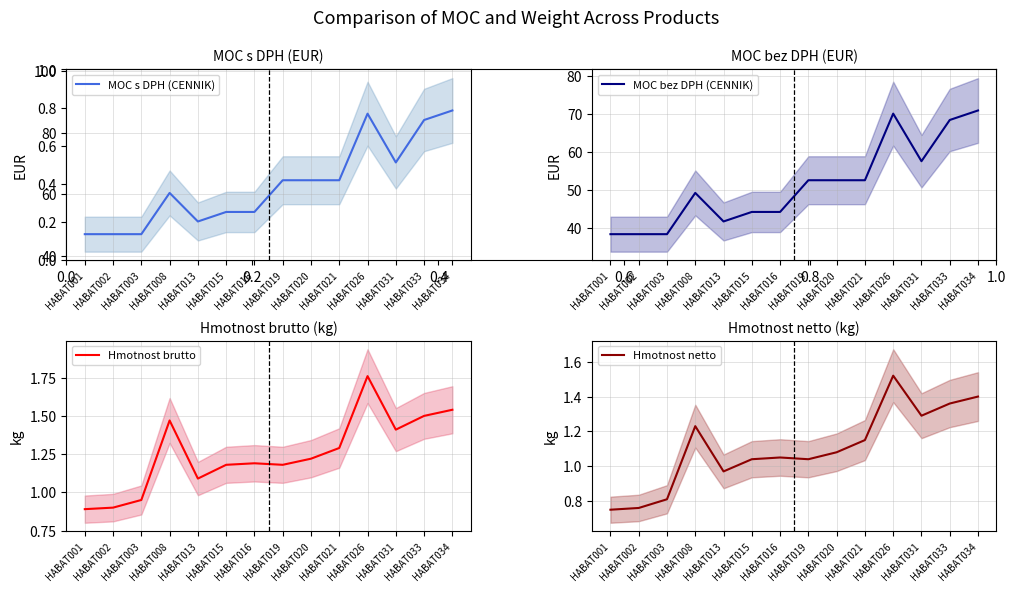

Rank the series by their maximum value, from lowest to highest.

Hmotnost netto, Hmotnost brutto, MOC bez DPH (CENNIK), MOC s DPH (CENNIK)